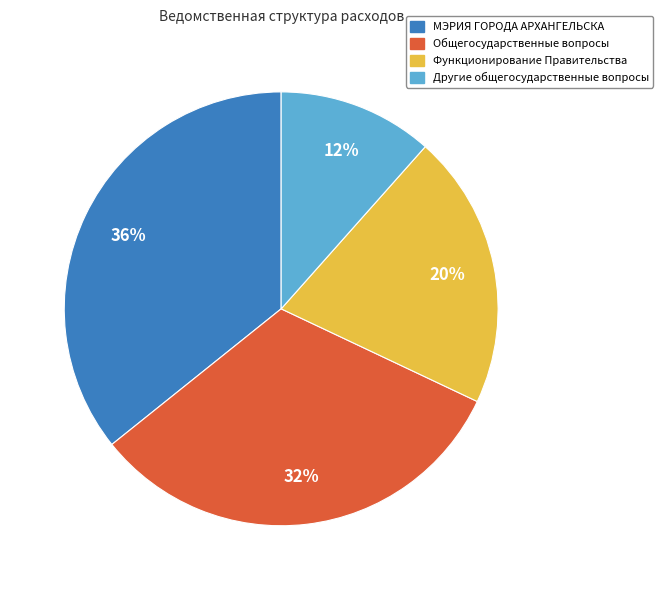

To the nearest percent, what is the average slice percentage?

25%